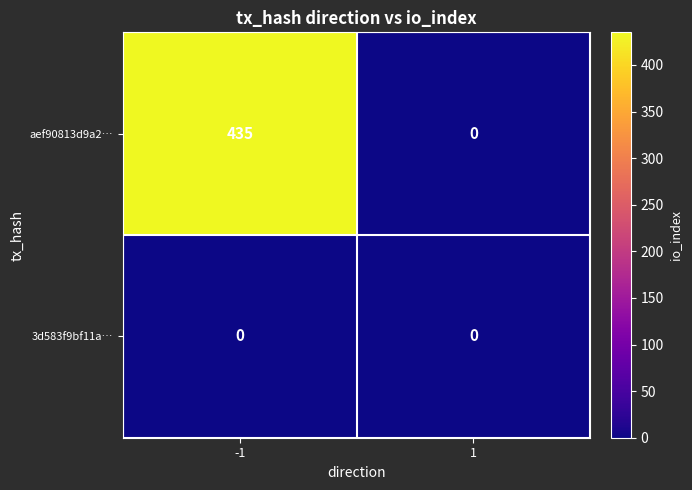

At how many categories does at least one series exceed 15?

1